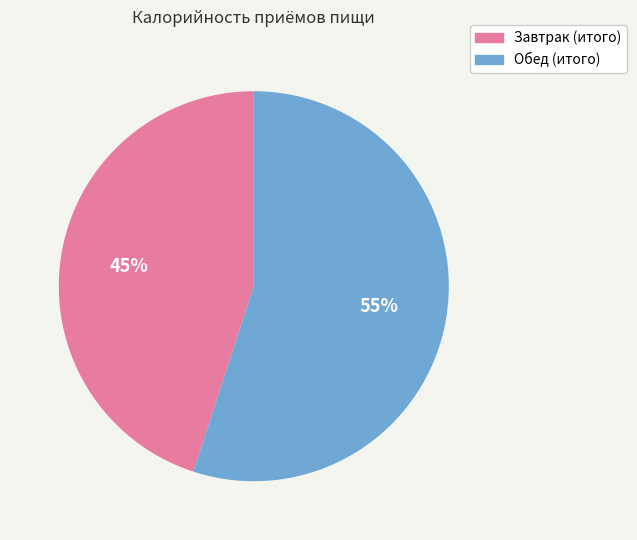

To the nearest percent, what percentage of the pie is Завтрак (итого)?

45%